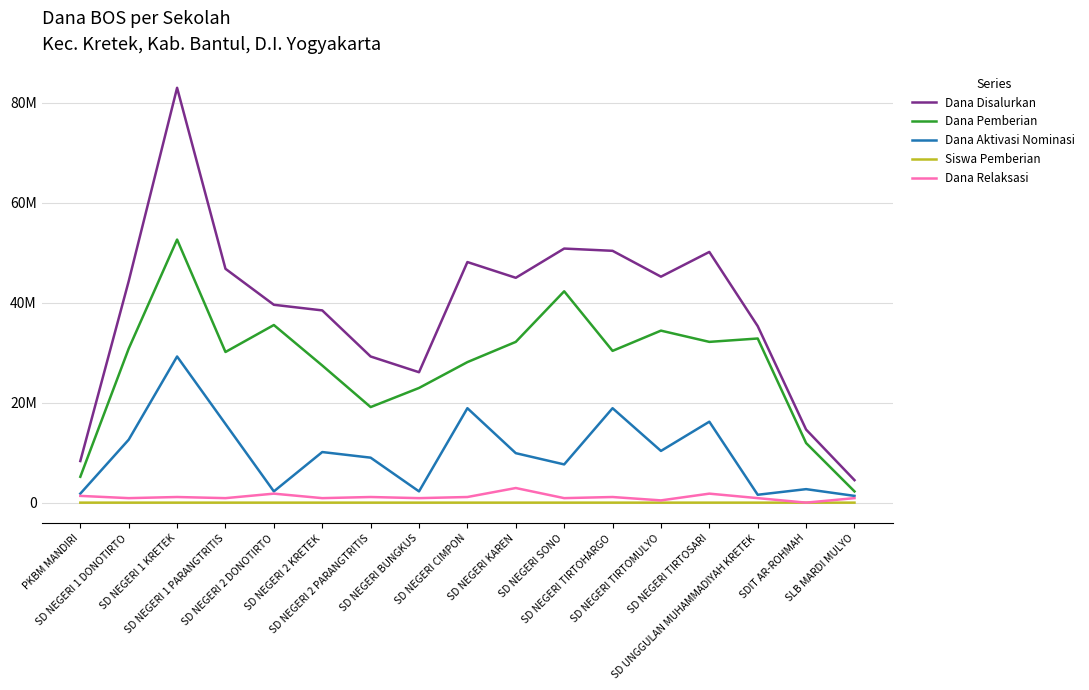

The value of Dana Aktivasi Nominasi at SD NEGERI SONO is 4336267. True or false?

False